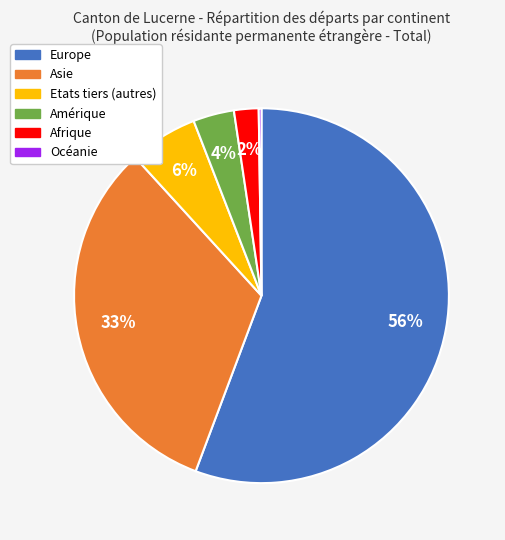

To the nearest percent, what is the combined percentage of Europe and Asie?

88%